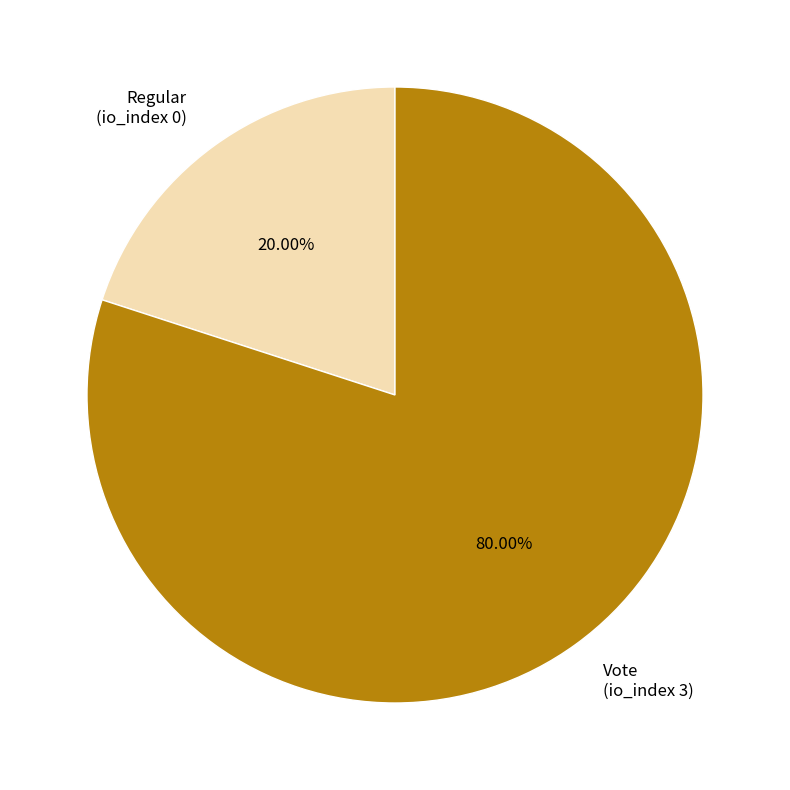

To the nearest percent, what is the combined percentage of Regular (io_index 0) and Vote (io_index 3)?

100%